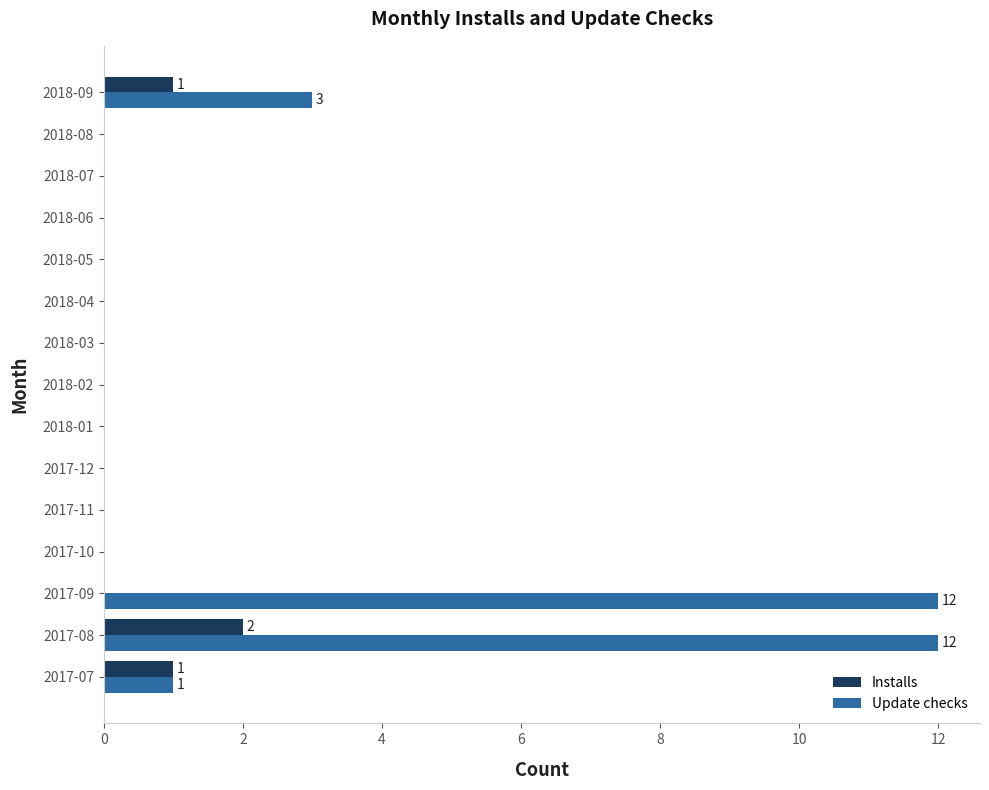

What is the sum of the Update checks values at 2017-09 and 2018-01?

12